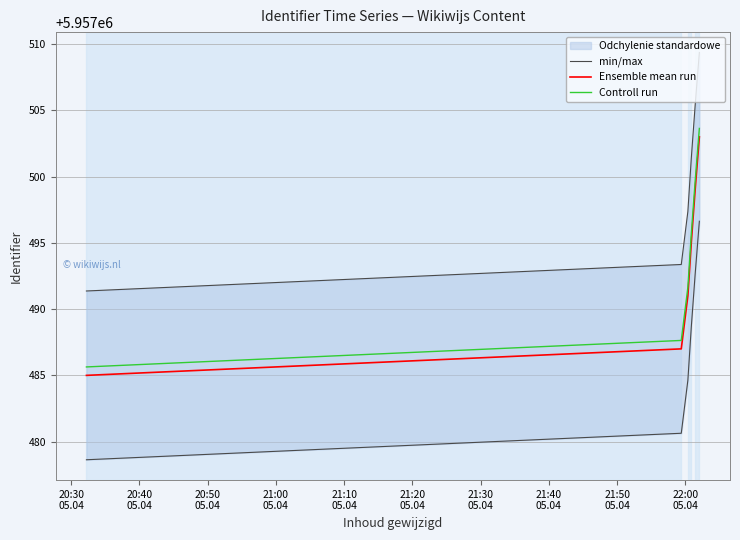

What is the lowest value of the Controll run series?

5957485.6